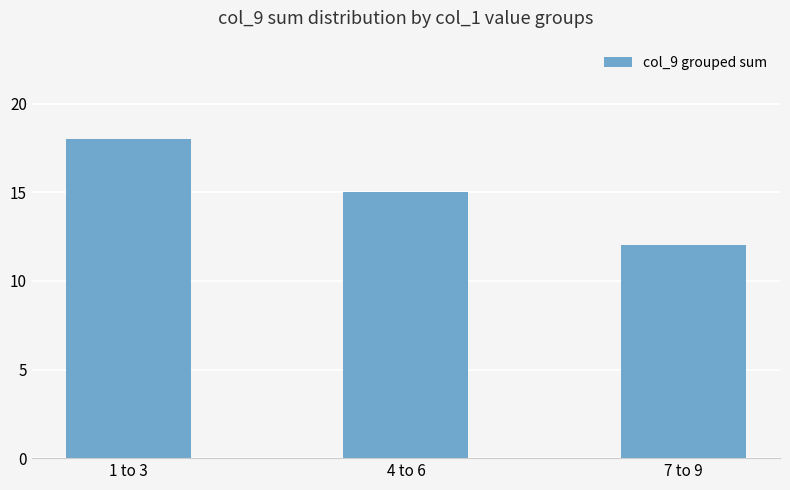

What is the label of the 1st bar from the left?

1 to 3